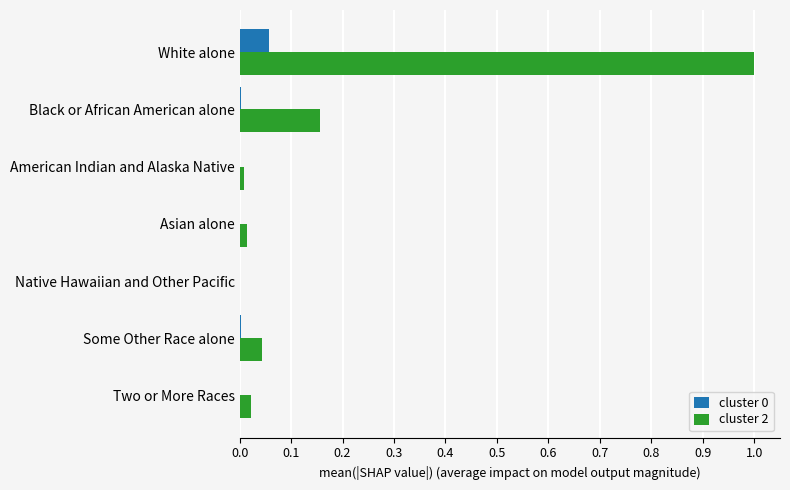

Which series has the largest total across all categories?

cluster 2